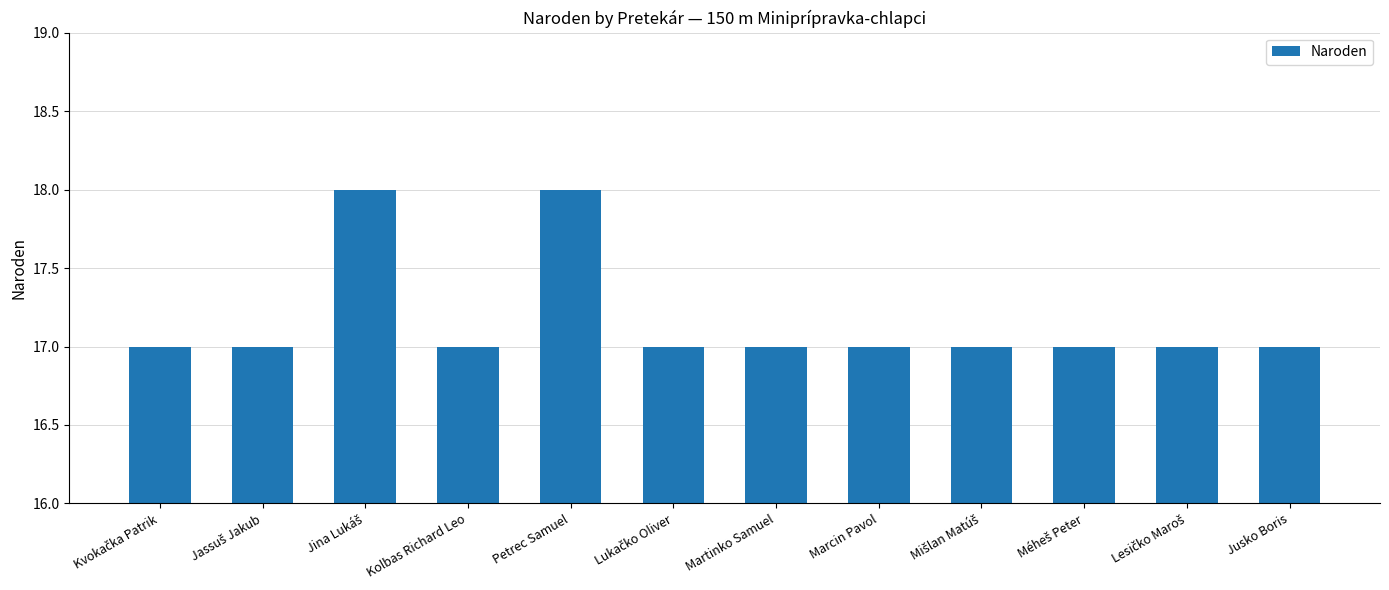

The value at Jusko Boris is 17. True or false?

True